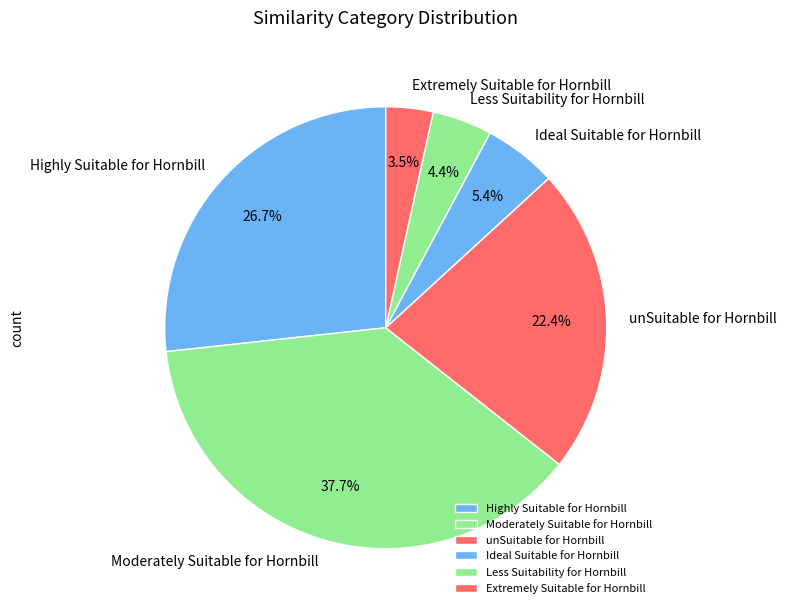

Which has a higher value, Less Suitability for Hornbill or Moderately Suitable for Hornbill?

Moderately Suitable for Hornbill